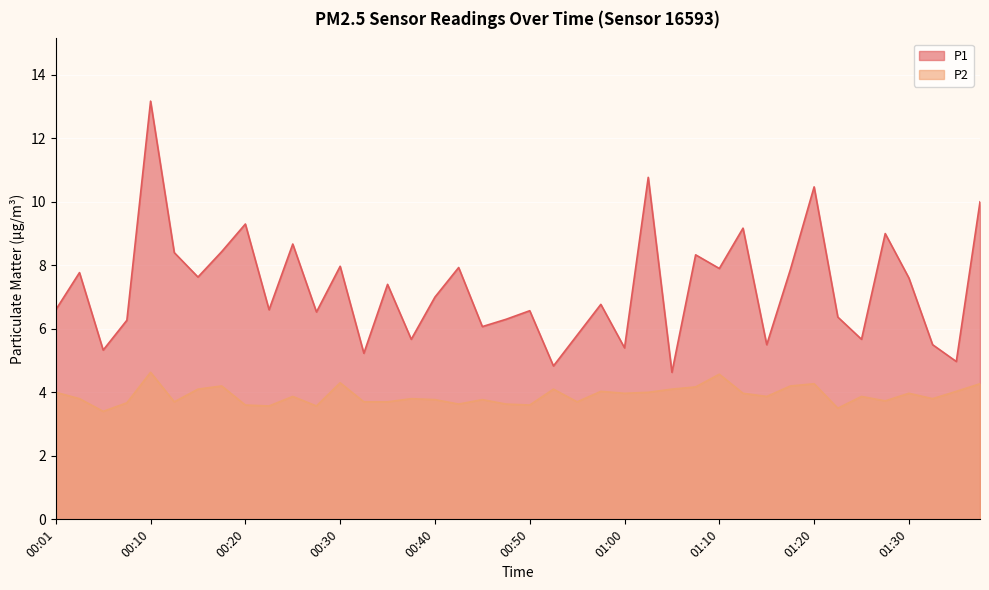

What is the difference between the maximum and second lowest values in the P2 series?

1.1